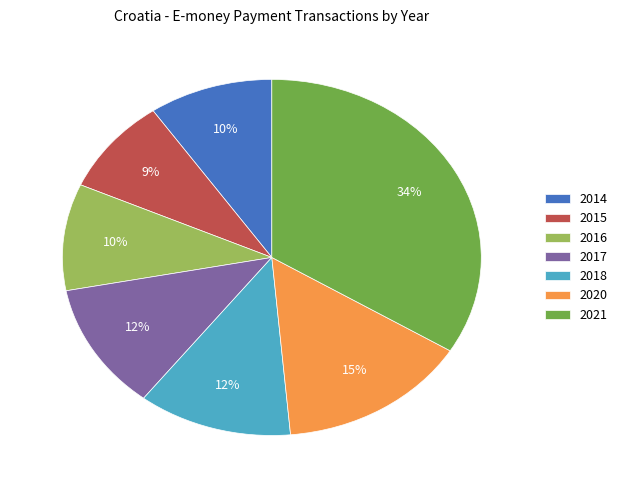

Count the number of slices in the pie.

7